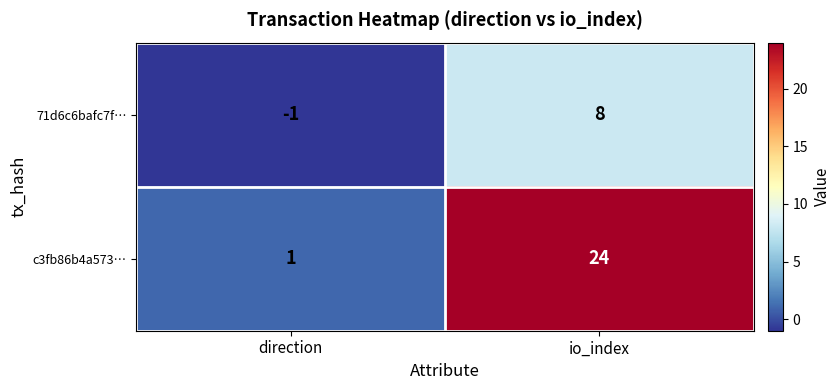

True or false: c3fb86b4a573… has a value of 1 at direction.

True